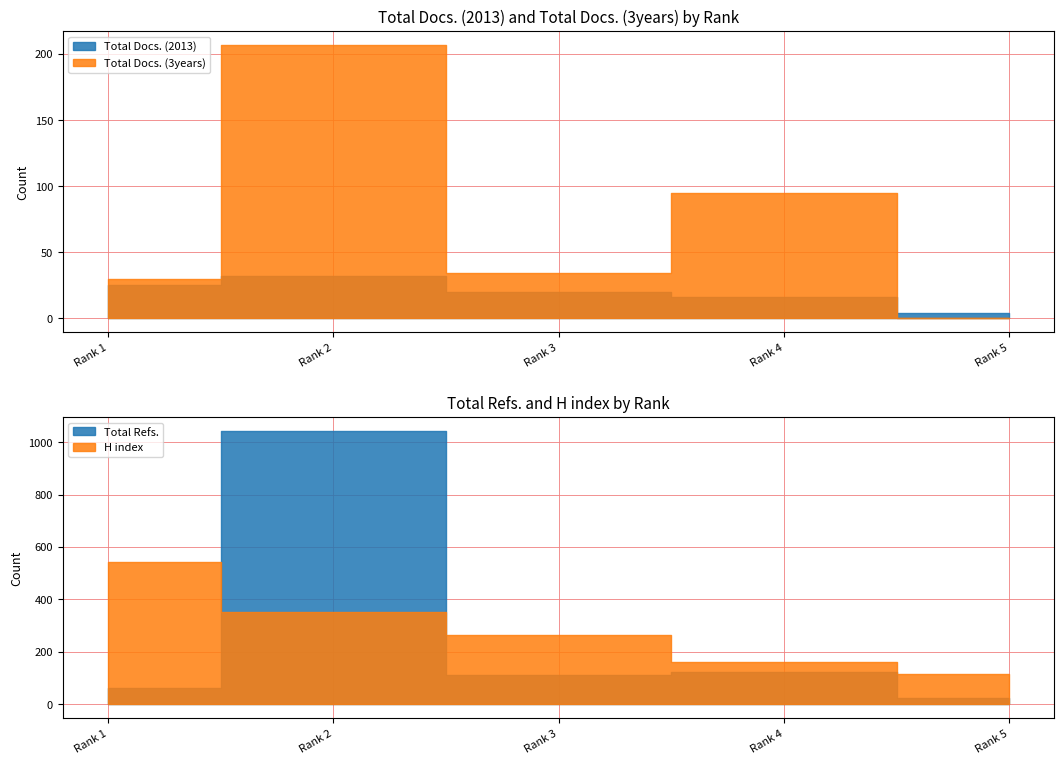

The Total Docs. (3years) series shows -136 at Rank 5. True or false?

False